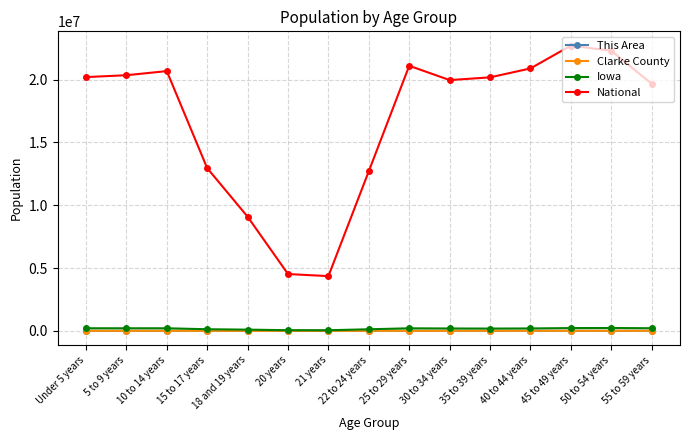

What is the sum of the Clarke County values at 55 to 59 years and 5 to 9 years?

1312